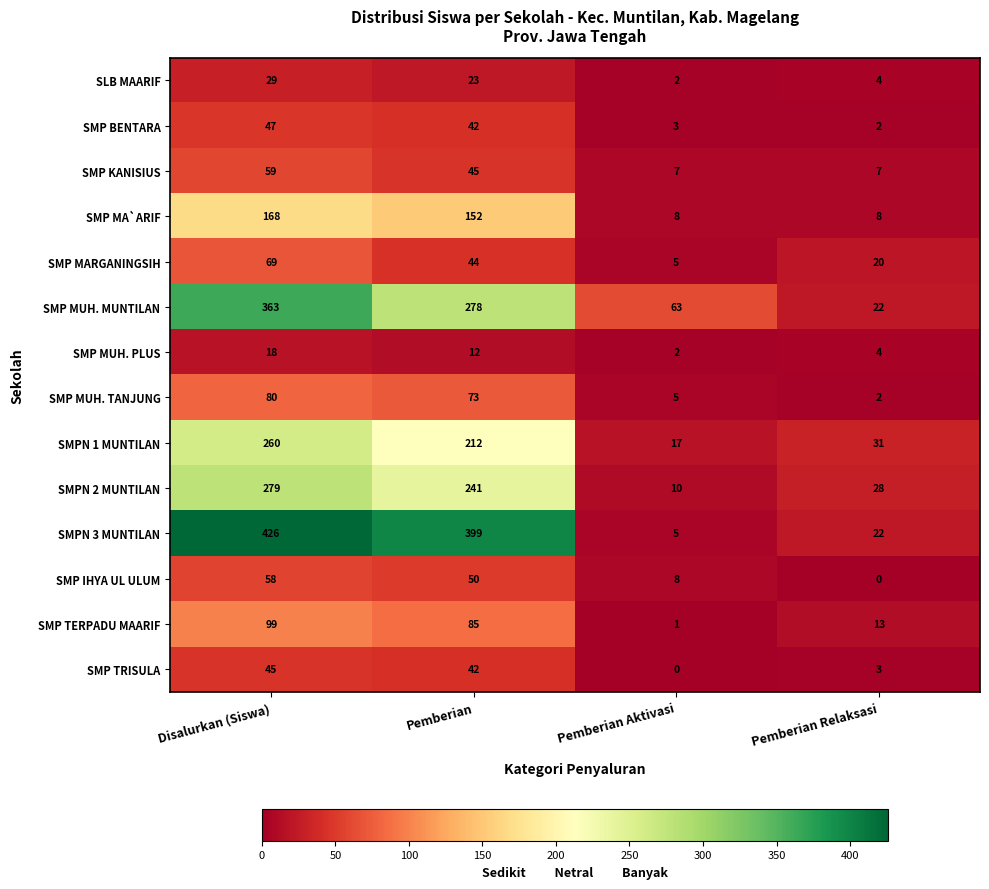

Rank the series by their maximum value, from lowest to highest.

SMP MUH. PLUS, SLB MAARIF, SMP TRISULA, SMP BENTARA, SMP IHYA UL ULUM, SMP KANISIUS, SMP MARGANINGSIH, SMP MUH. TANJUNG, SMP TERPADU MAARIF, SMP MA`ARIF, SMPN 1 MUNTILAN, SMPN 2 MUNTILAN, SMP MUH. MUNTILAN, SMPN 3 MUNTILAN